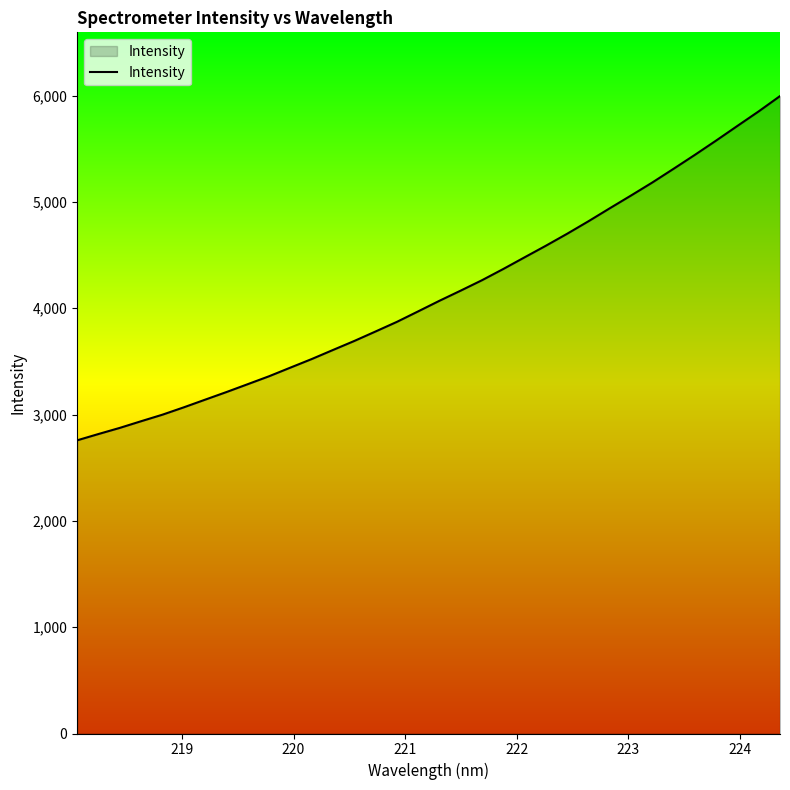

What is the minimum value shown in the chart?

2757.5